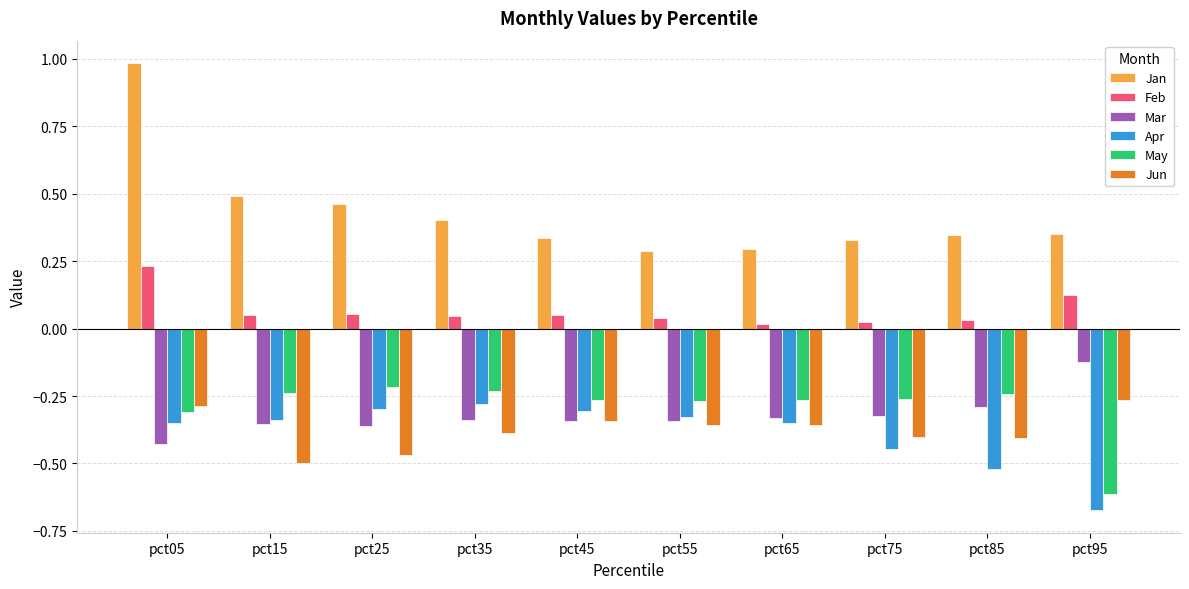

Which category has the lowest value across all series?

pct95